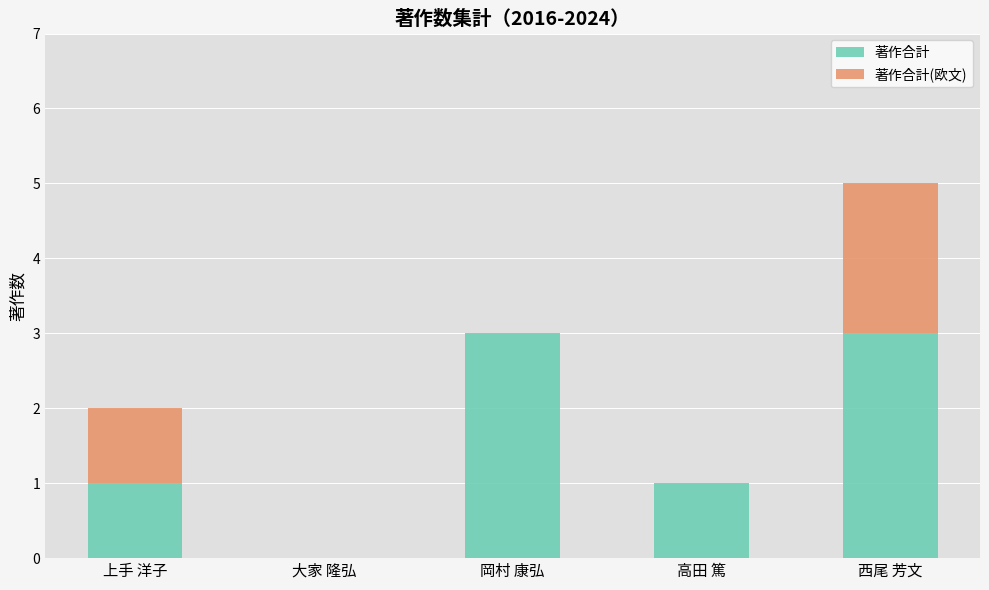

What is the sum of all 著作合計 values?

8